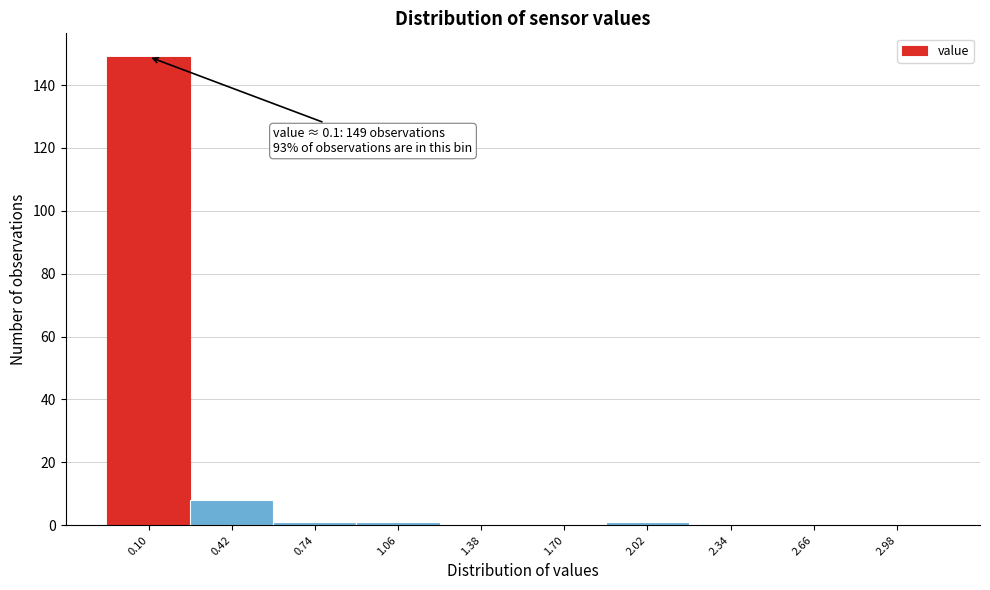

Reading right to left, list all the values displayed in this chart.

2.98=0	2.66=0	2.34=0	2.02=1	1.70=0	1.38=0	1.06=1	0.74=1	0.42=8	0.10=149